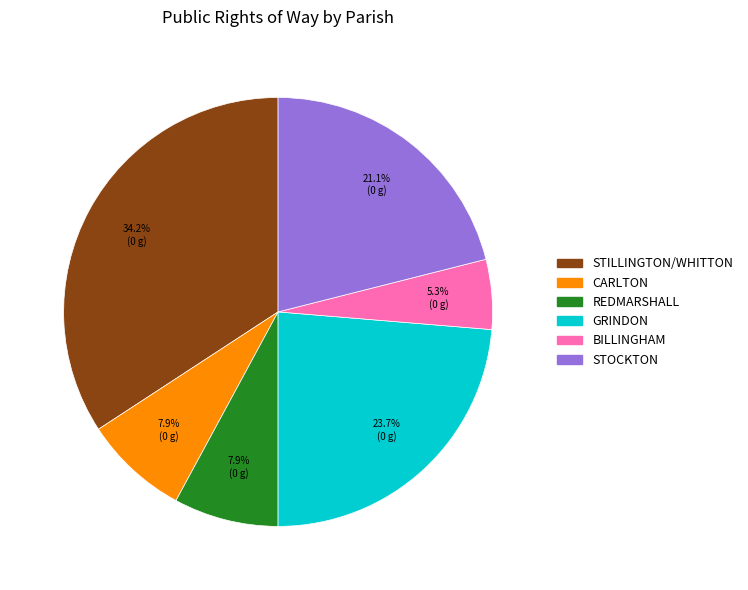

The REDMARSHALL slice represents 8% of the pie. True or false?

True